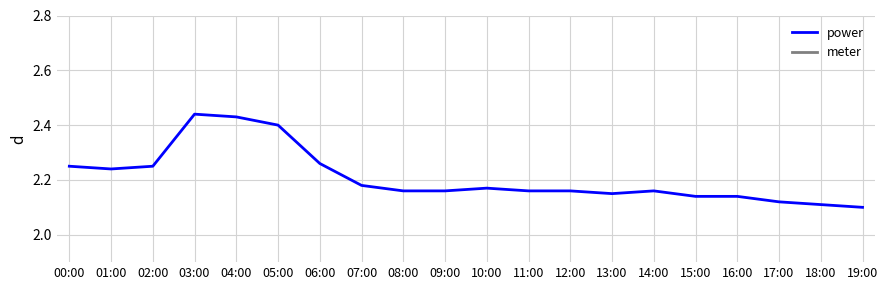

The meter series shows 6.0 at 04:00. True or false?

True